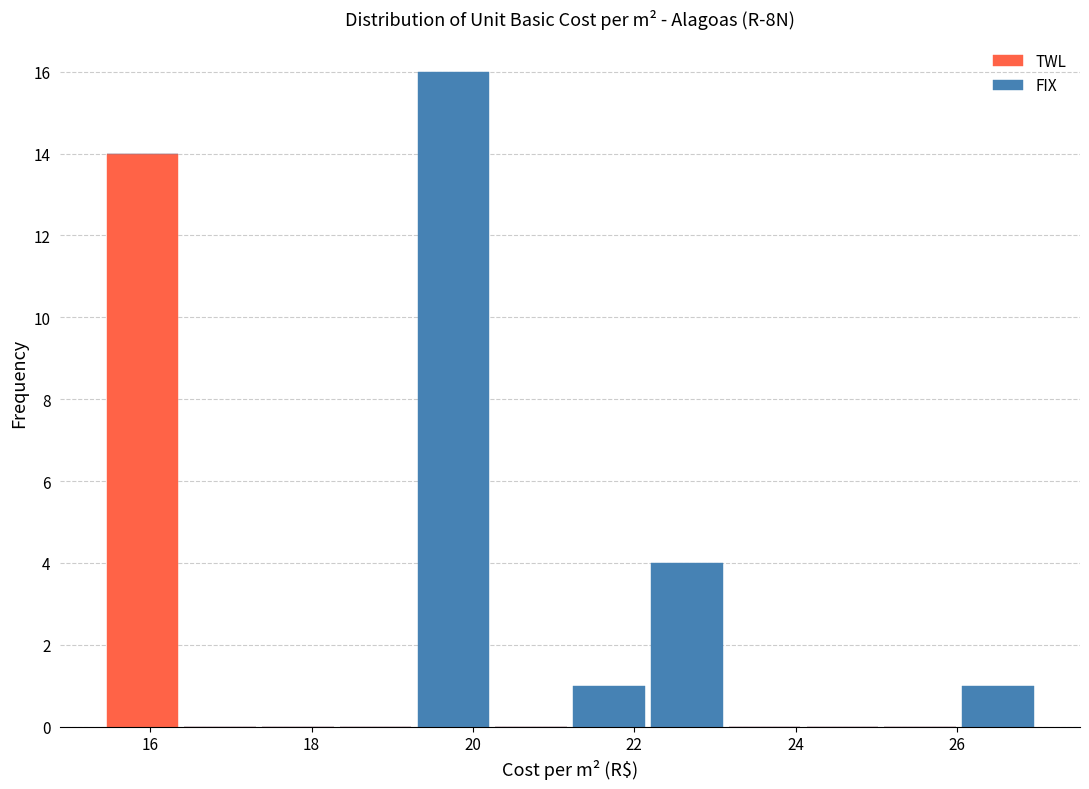

What is the total height of the stacked bar covering 19.2 to 20.2 on the x-axis? Neither the bar edges nor the heights are printed on the chart, so give them approximately, as read against the axes.

16